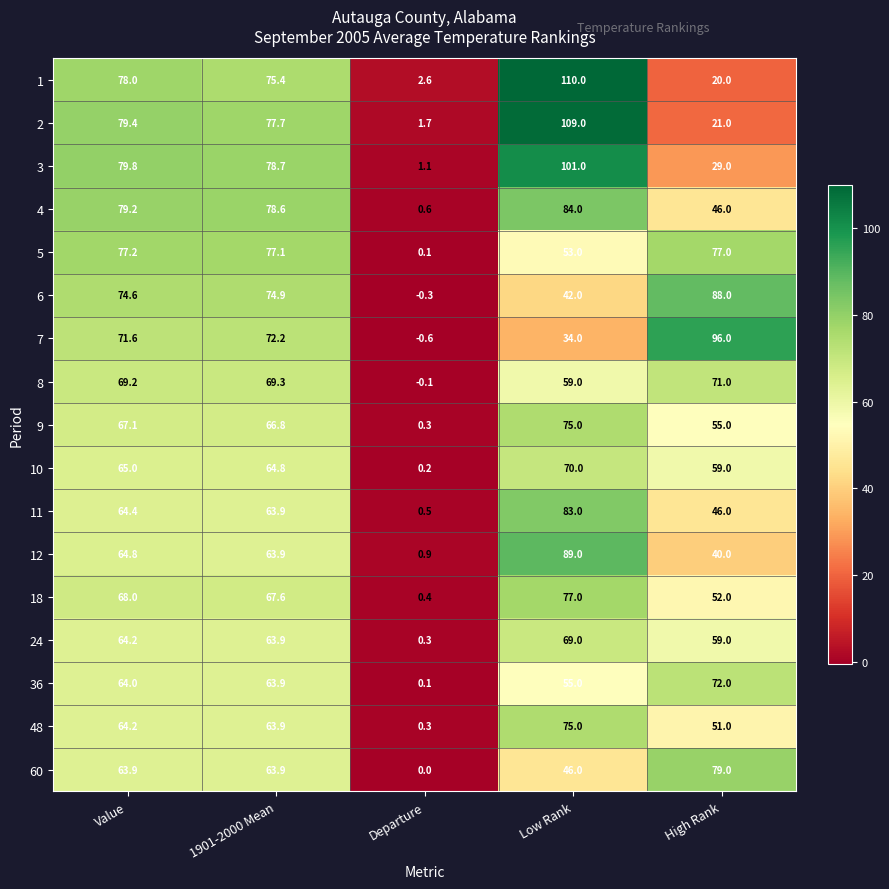

How many positive values does the 8 series have?

4